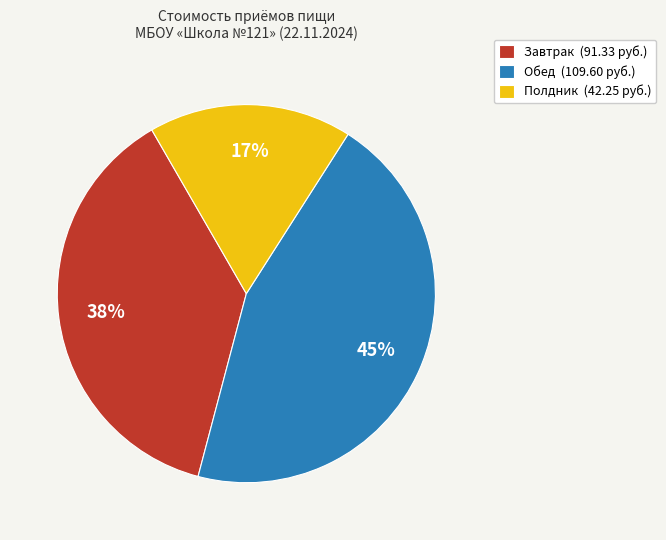

Which slice is the largest?

Обед